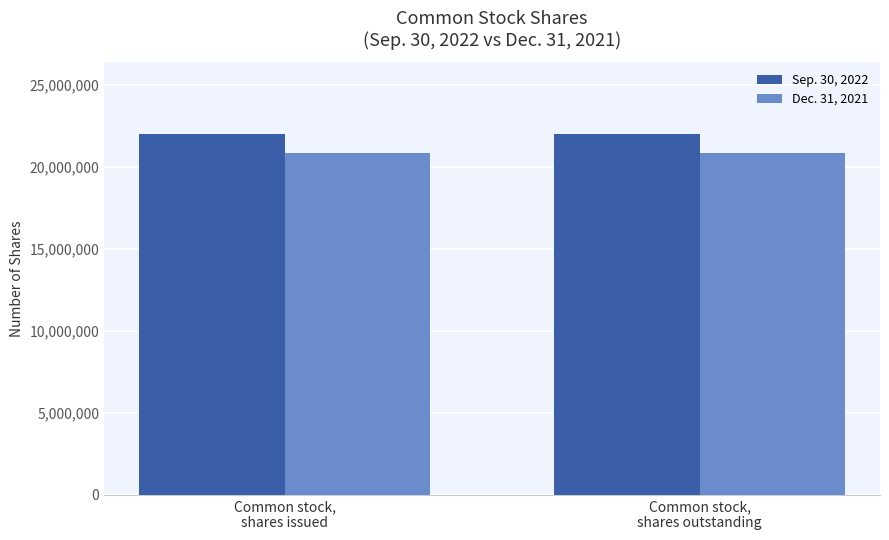

What is the sum of all Sep. 30, 2022 values?

43963838